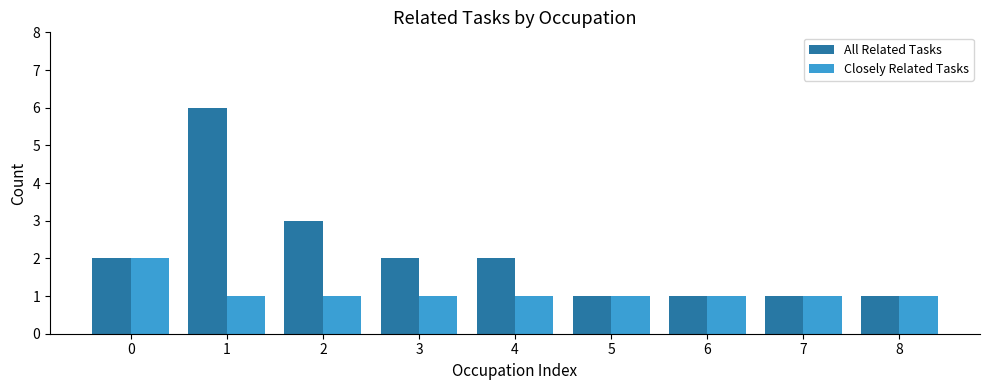

What are all the series names shown in the legend?

All Related Tasks, Closely Related Tasks